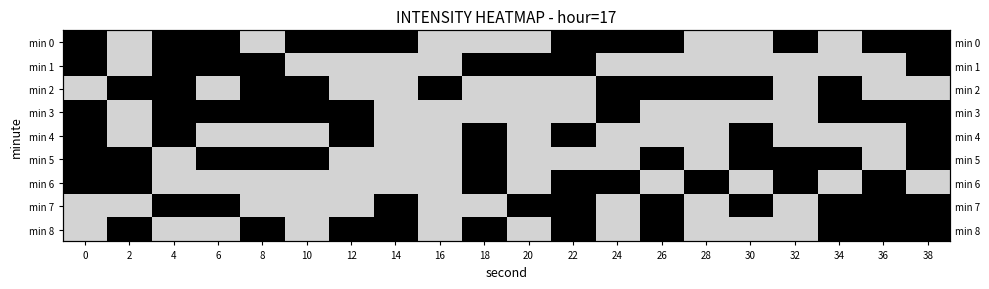

Is it true that min 1 equals -51.6 at 2?

False